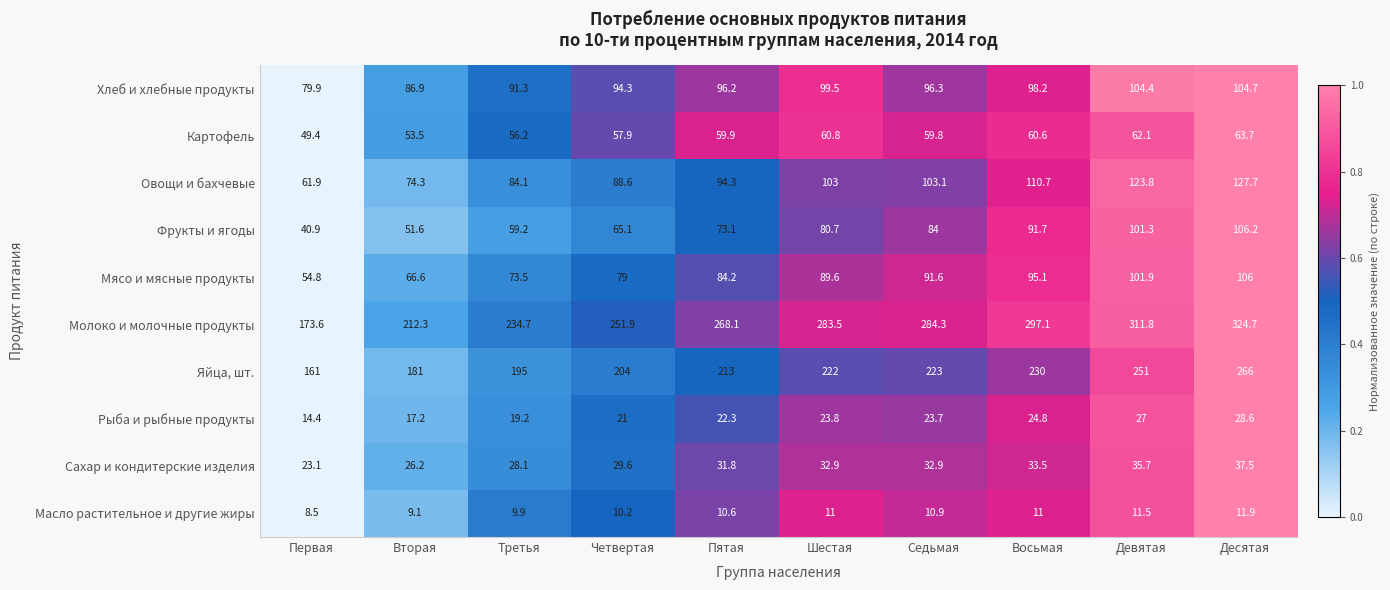

What is the difference between the Картофель values at Пятая and Третья?

3.7